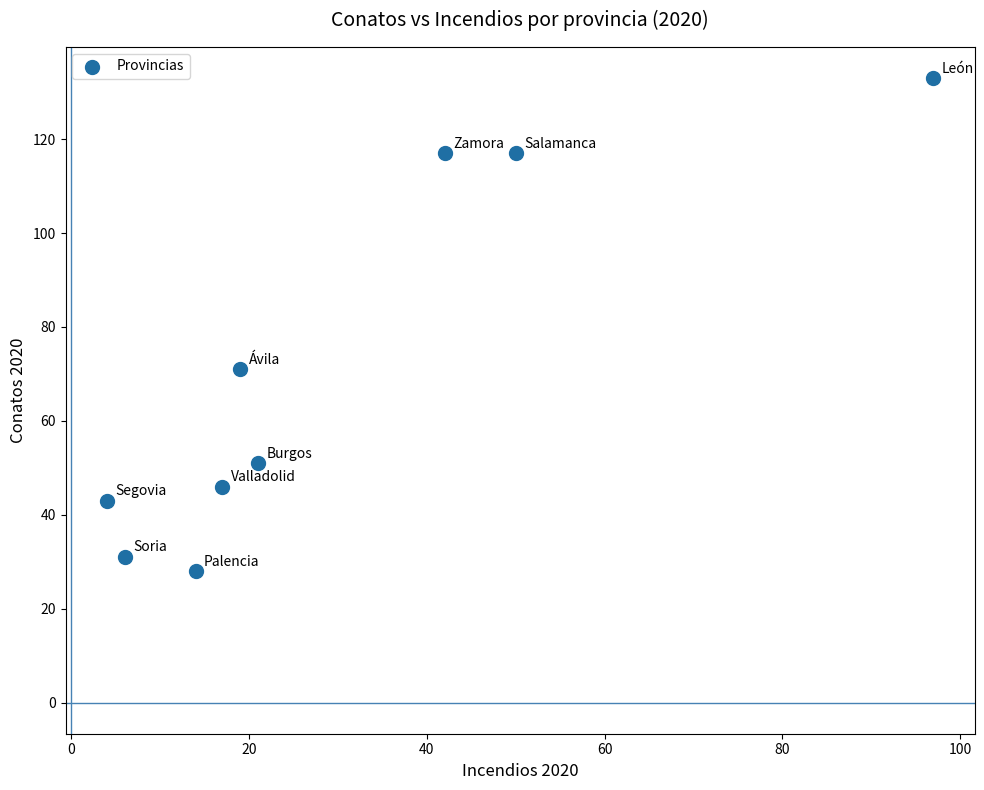

What Y value in the scatter plot is closest to 80?

71